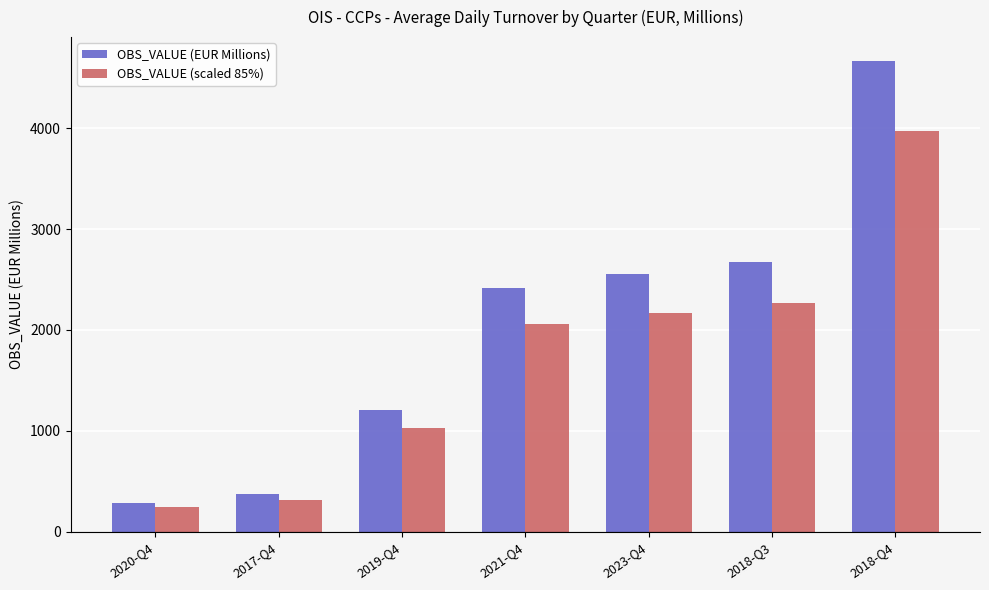

Read the OBS_VALUE (scaled 85%) value at 2020-Q4.

246.2